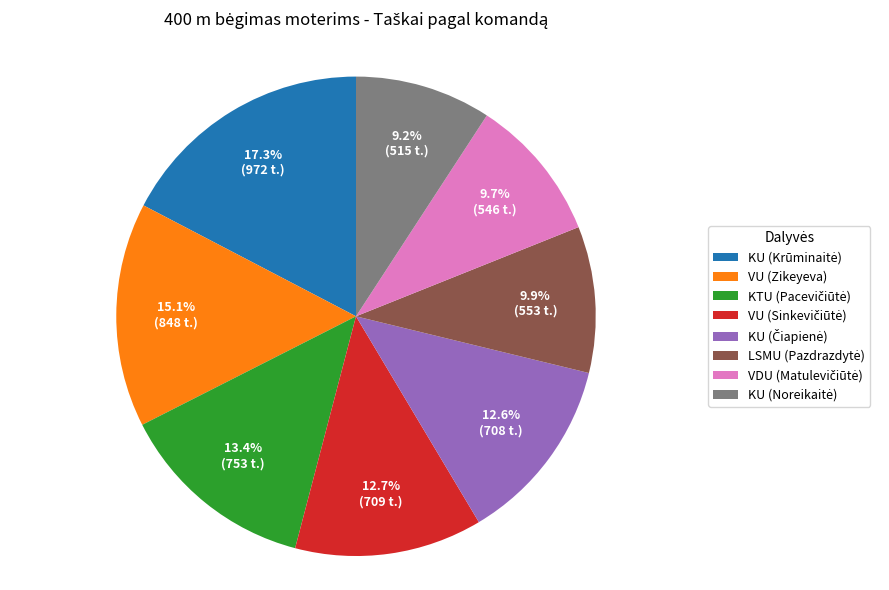

Does any single category account for the majority?

No